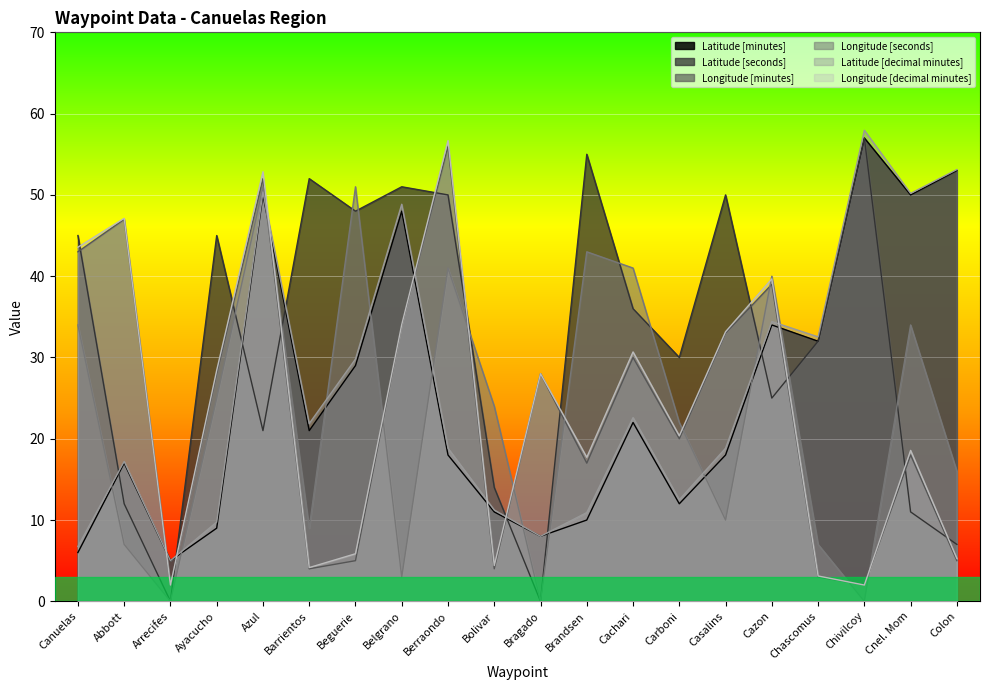

Reading right to left, extract all data points from this chart.

Latitude [minutes]: Colon=53.0	Cnel. Mom=50.0	Chivilcoy=57.0	Chascomus=32.0	Cazon=34.0	Casalins=18.0	Carboni=12.0	Cachari=22.0	Brandsen=10.0	Bragado=8.0	Bolivar=11.0	Berraondo=18.0	Belgrano=48.0	Beguerie=29.0	Barrientos=21.0	Azul=50.0	Ayacucho=9.0	Arrecifes=5.0	Abbott=17.0	Canuelas=6.0
Latitude [seconds]: Colon=7.0	Cnel. Mom=11.0	Chivilcoy=57.0	Chascomus=32.0	Cazon=25.0	Casalins=50.0	Carboni=30.0	Cachari=36.0	Brandsen=55.0	Bragado=0.0	Bolivar=14.0	Berraondo=50.0	Belgrano=51.0	Beguerie=48.0	Barrientos=52.0	Azul=21.0	Ayacucho=45.0	Arrecifes=0.0	Abbott=12.0	Canuelas=45.0
Longitude [minutes]: Colon=5.0	Cnel. Mom=18.0	Chivilcoy=2.0	Chascomus=3.0	Cazon=39.0	Casalins=33.0	Carboni=20.0	Cachari=30.0	Brandsen=17.0	Bragado=28.0	Bolivar=4.0	Berraondo=56.0	Belgrano=34.0	Beguerie=5.0	Barrientos=4.0	Azul=52.0	Ayacucho=28.0	Arrecifes=2.0	Abbott=47.0	Canuelas=43.0
Longitude [seconds]: Colon=16.0	Cnel. Mom=34.0	Chivilcoy=0.0	Chascomus=7.0	Cazon=40.0	Casalins=10.0	Carboni=22.0	Cachari=41.0	Brandsen=43.0	Bragado=0.0	Bolivar=24.0	Berraondo=41.0	Belgrano=3.0	Beguerie=51.0	Barrientos=9.0	Azul=51.0	Ayacucho=25.0	Arrecifes=0.0	Abbott=7.0	Canuelas=34.0
Latitude [decimal minutes]: Colon=53.1	Cnel. Mom=50.2	Chivilcoy=58.0	Chascomus=32.5	Cazon=34.4	Casalins=18.8	Carboni=12.5	Cachari=22.6	Brandsen=10.9	Bragado=8.0	Bolivar=11.2	Berraondo=18.8	Belgrano=48.9	Beguerie=29.8	Barrientos=21.9	Azul=50.4	Ayacucho=9.8	Arrecifes=5.0	Abbott=17.2	Canuelas=6.8
Longitude [decimal minutes]: Colon=5.3	Cnel. Mom=18.6	Chivilcoy=2.0	Chascomus=3.1	Cazon=39.7	Casalins=33.2	Carboni=20.4	Cachari=30.7	Brandsen=17.7	Bragado=28.0	Bolivar=4.4	Berraondo=56.7	Belgrano=34.0	Beguerie=5.8	Barrientos=4.2	Azul=52.9	Ayacucho=28.4	Arrecifes=2.0	Abbott=47.1	Canuelas=43.6